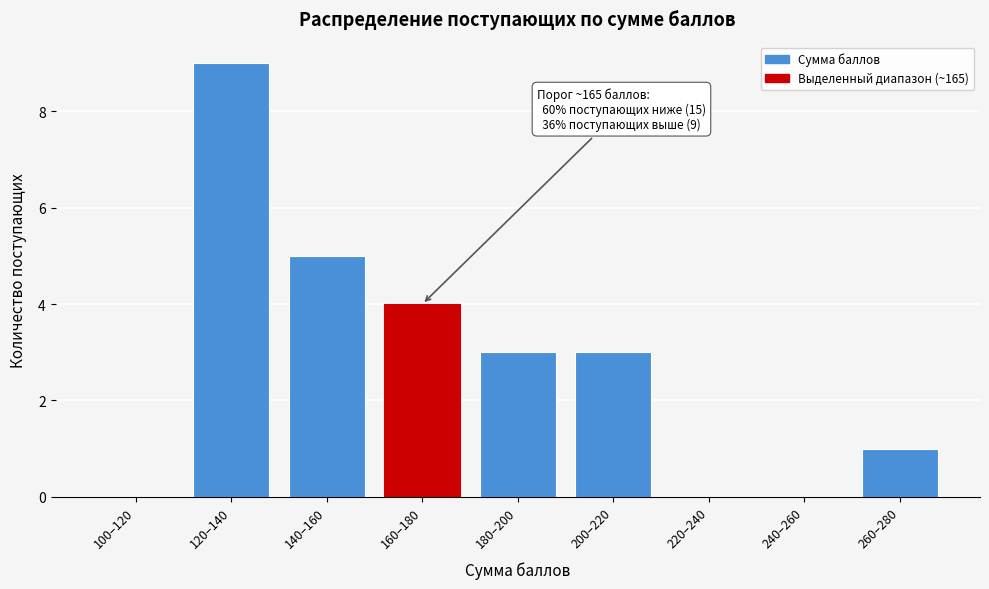

Reading left to right, what are all the values shown in this chart?

100–120=0	120–140=9	140–160=5	160–180=4	180–200=3	200–220=3	220–240=0	240–260=0	260–280=1